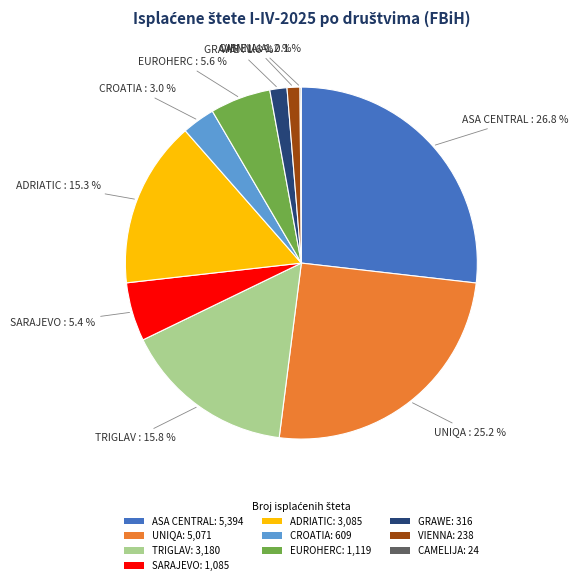

Does CROATIA account for over 50% of the chart?

No